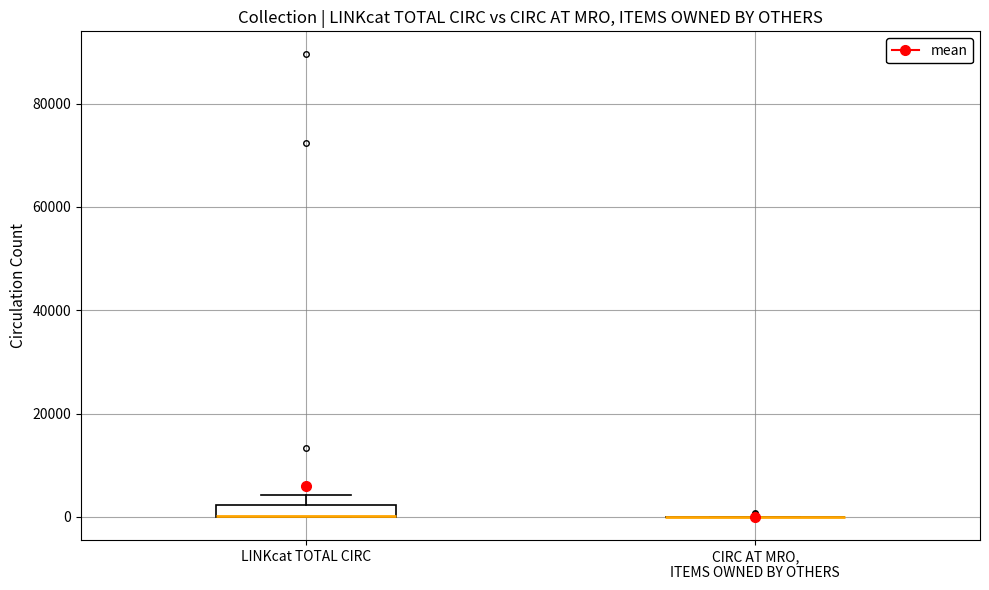

Where is the lower edge of the box for LINKcat TOTAL CIRC on the y-axis? The values are not printed on the chart, so give them approximately, as read against the axis.

0